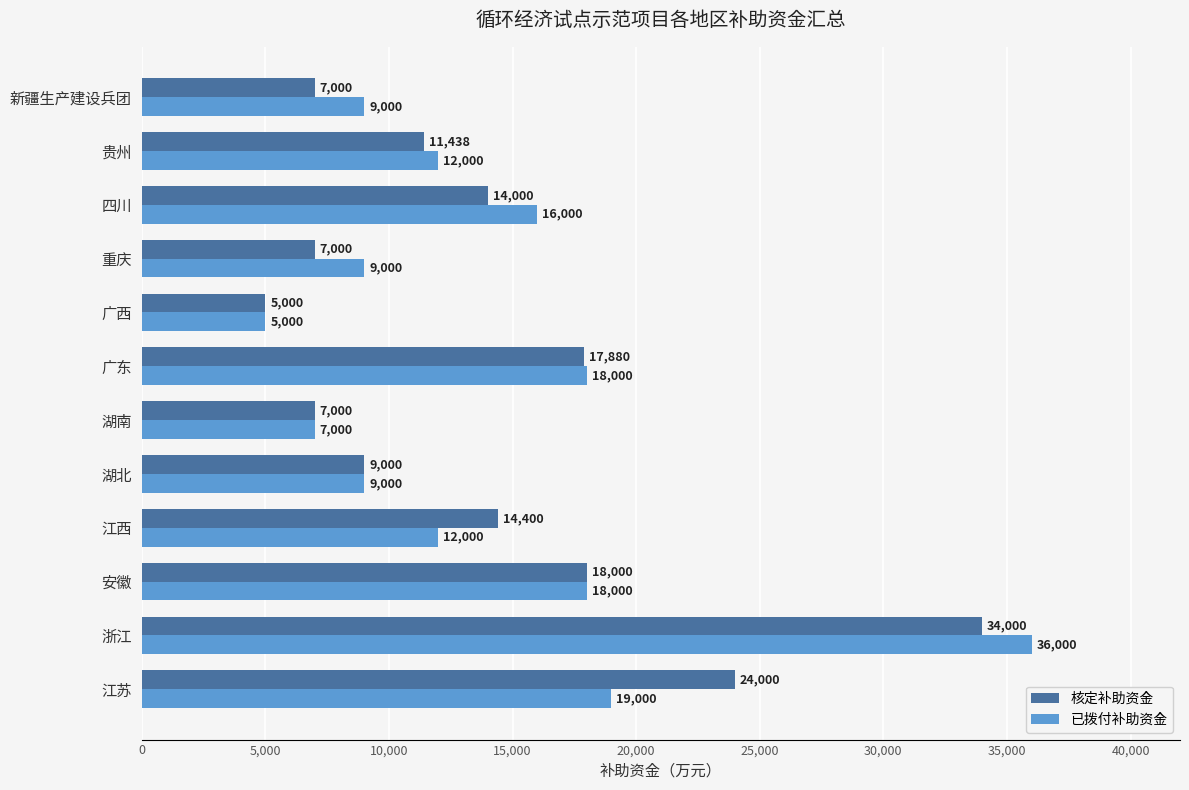

What is the difference between the maximum and minimum values in the 核定补助资金 series?

29000